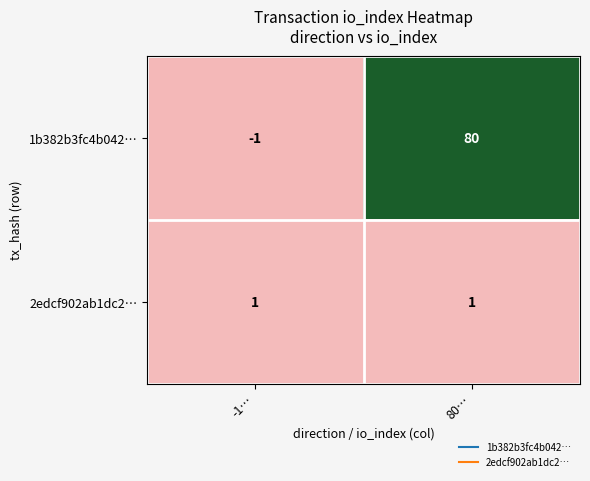

What is the difference between the 1b382b3fc4b042… values at -1… and 80…?

81